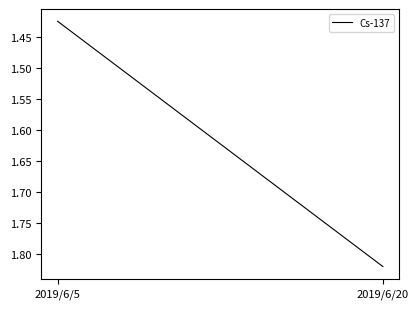

At which label is the value closest to 1?

2019/6/5